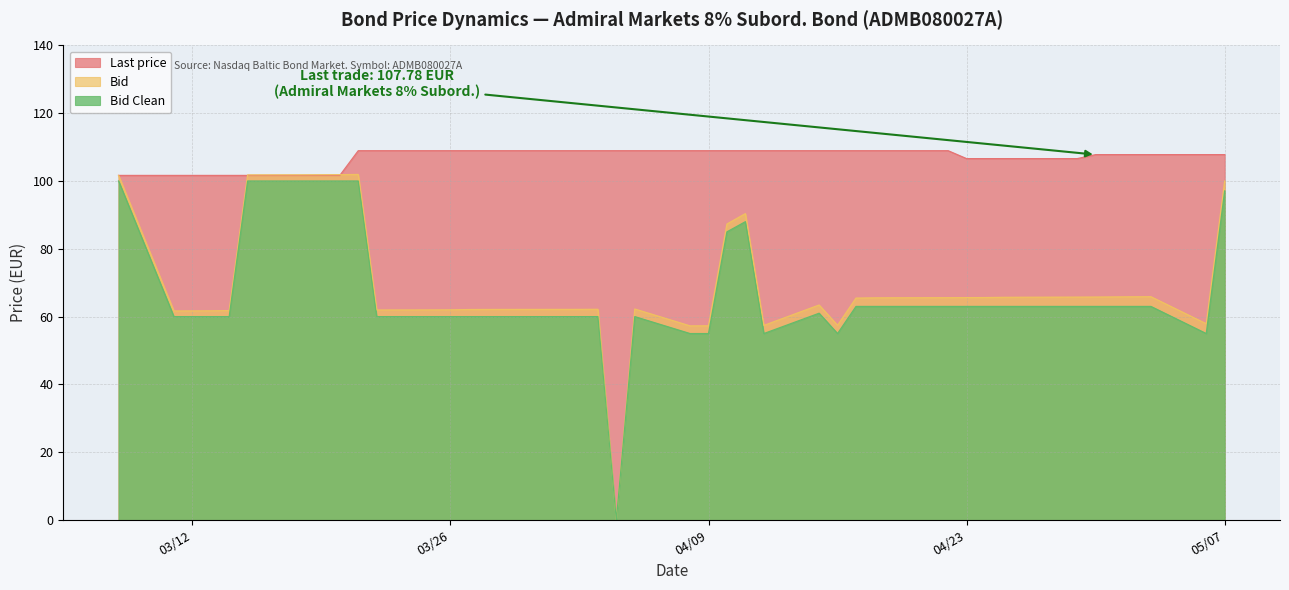

What is the sum of the Last price values at 2024-03-28 and 2024-04-30?

216.7